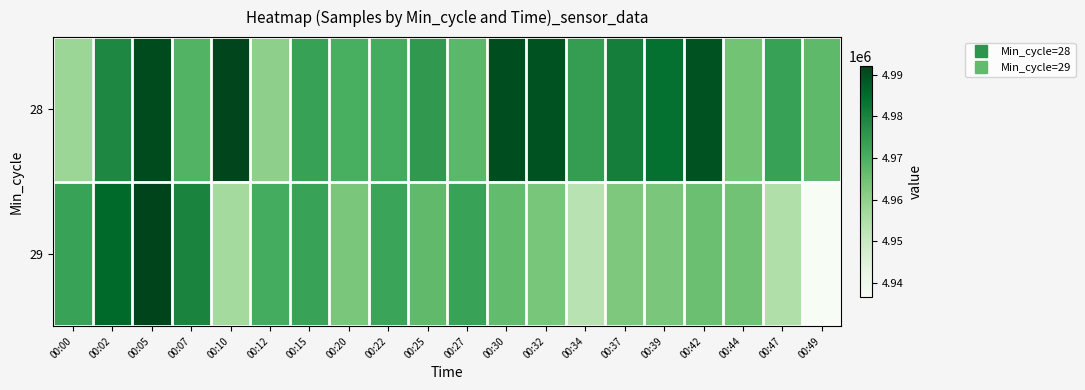

Reading left to right, list all the values displayed in this chart.

28: 00:00=4958193	00:02=4979106	00:05=4990797	00:07=4968889	00:10=4991816	00:12=4960322	00:15=4973335	00:20=4970428	00:22=4970816	00:25=4975170	00:27=4967777	00:30=4990236	00:32=4989704	00:34=4974281	00:37=4980963	00:39=4983928	00:42=4989468	00:44=4964474	00:47=4973448	00:49=4967372
29: 00:00=4973137	00:02=4985591	00:05=4992124	00:07=4979834	00:10=4956622	00:12=4970942	00:15=4973054	00:20=4963347	00:22=4972695	00:25=4966918	00:27=4973087	00:30=4966545	00:32=4963653	00:34=4953290	00:37=4962963	00:39=4963313	00:42=4965633	00:44=4964736	00:47=4954398	00:49=4936595